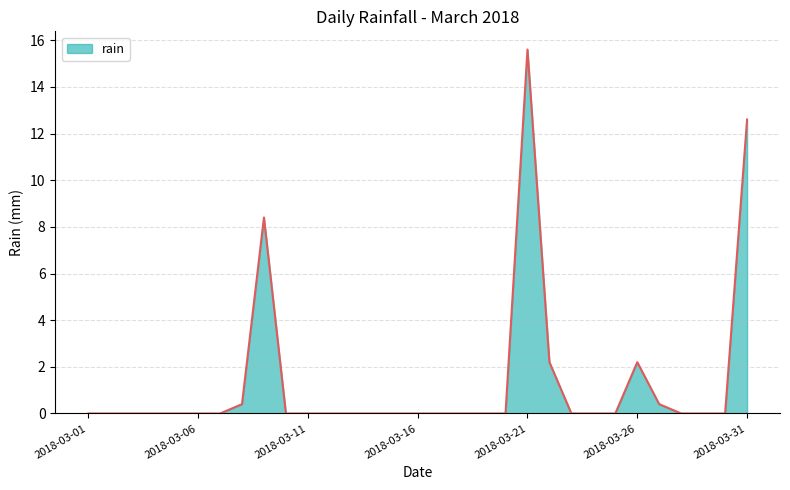

What is the maximum value shown in the chart?

15.6